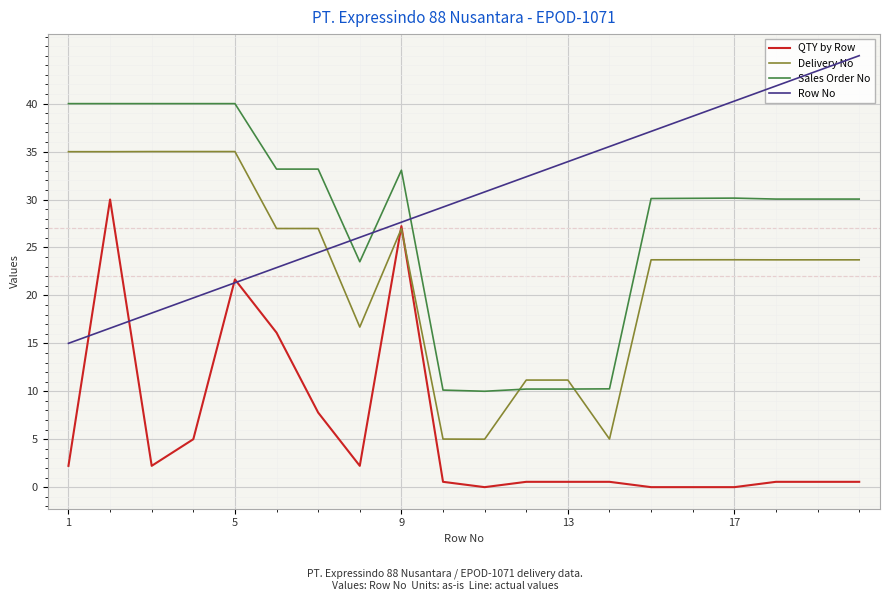

What is the difference between the second highest and minimum values in the Delivery No series?

30.0